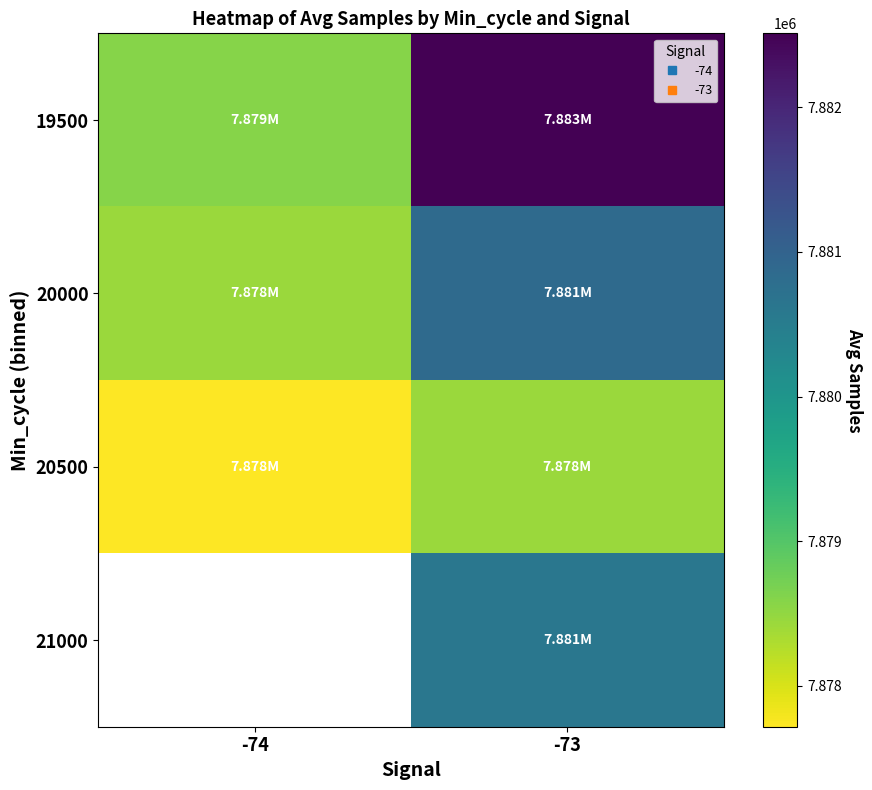

Between -74 and -73, which is larger?

-73